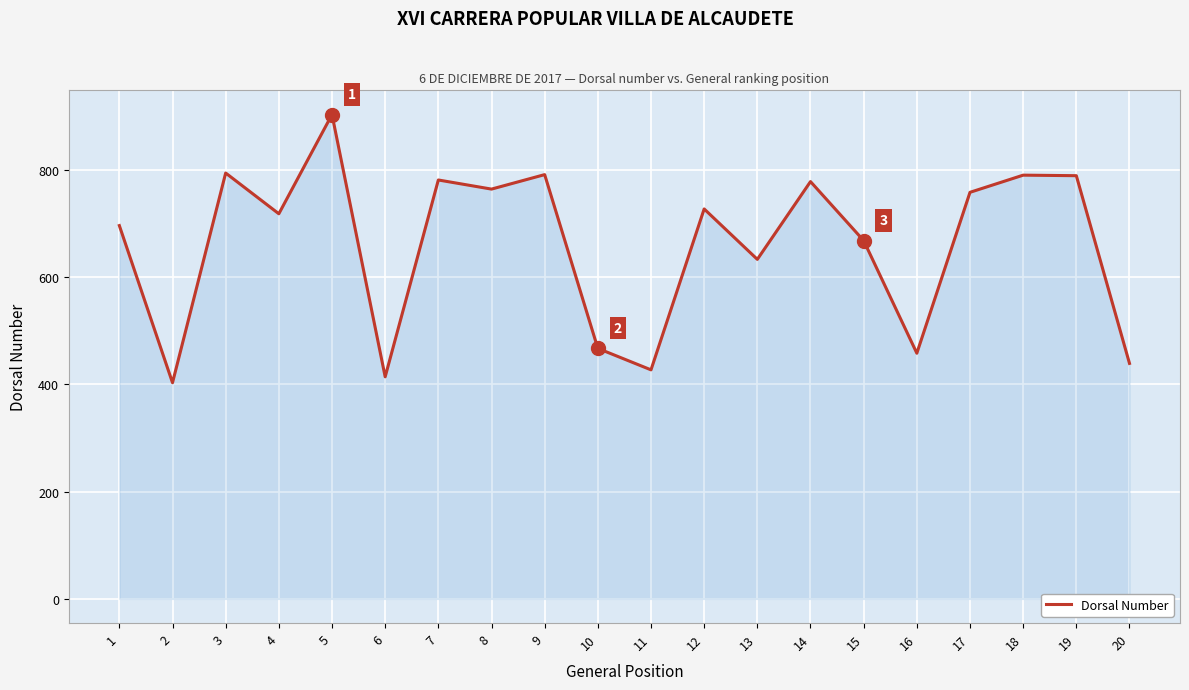

What is the greatest value displayed?

903